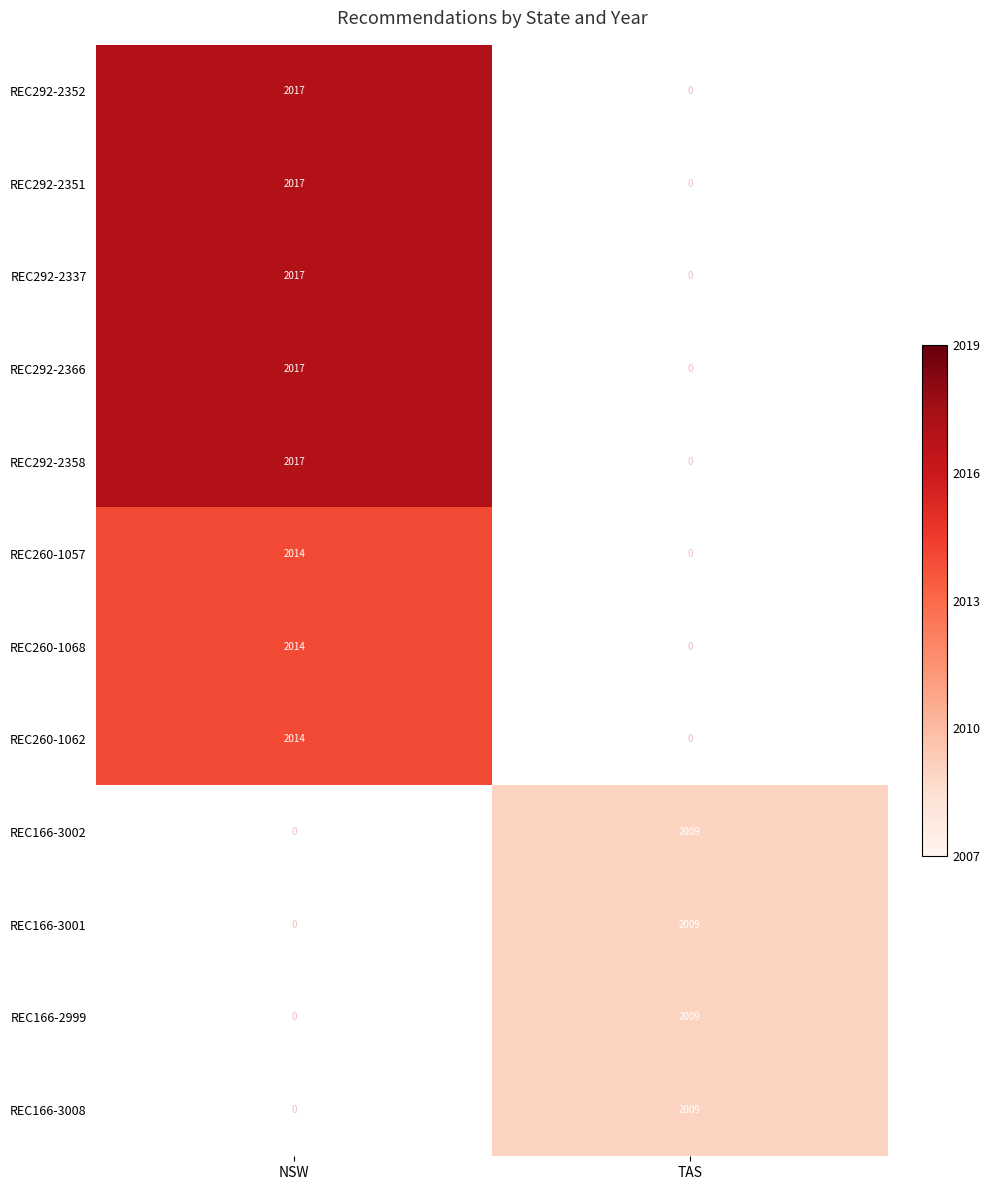

Is it true that REC292-2358 equals 3246 at NSW?

False